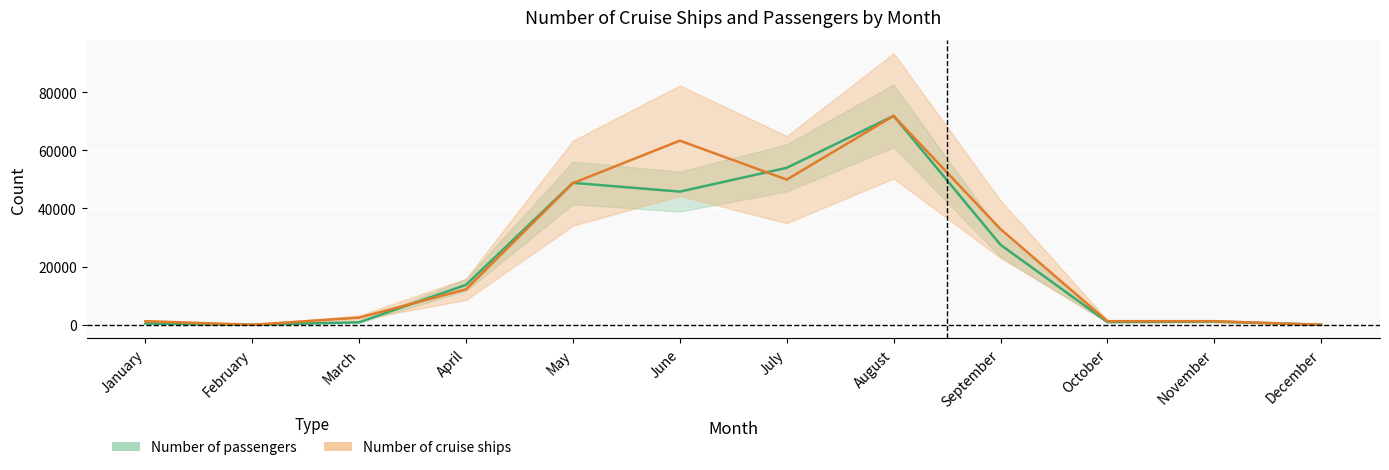

List the series in order of their overall mean, highest first.

Number of cruise ships, Number of passengers